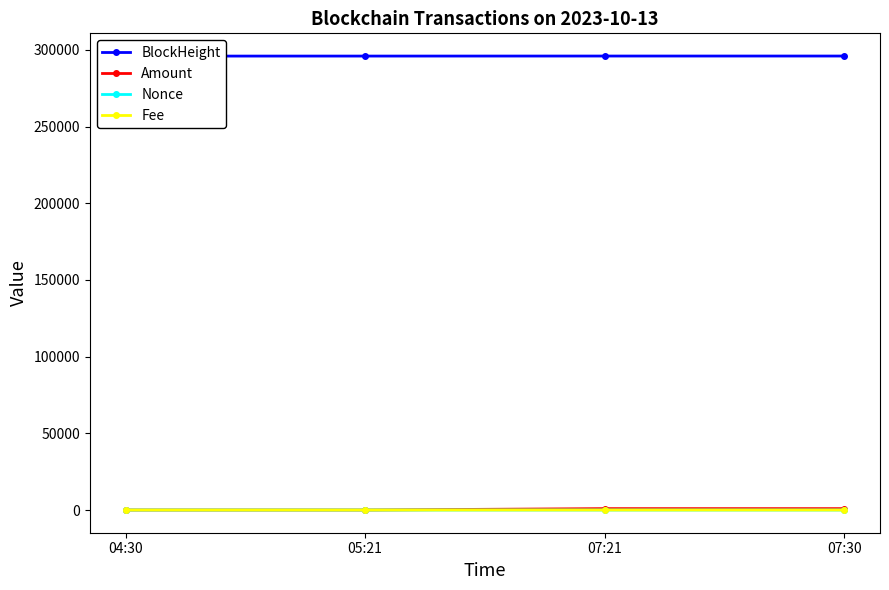

What are all the series names shown in the legend?

BlockHeight, Amount, Nonce, Fee